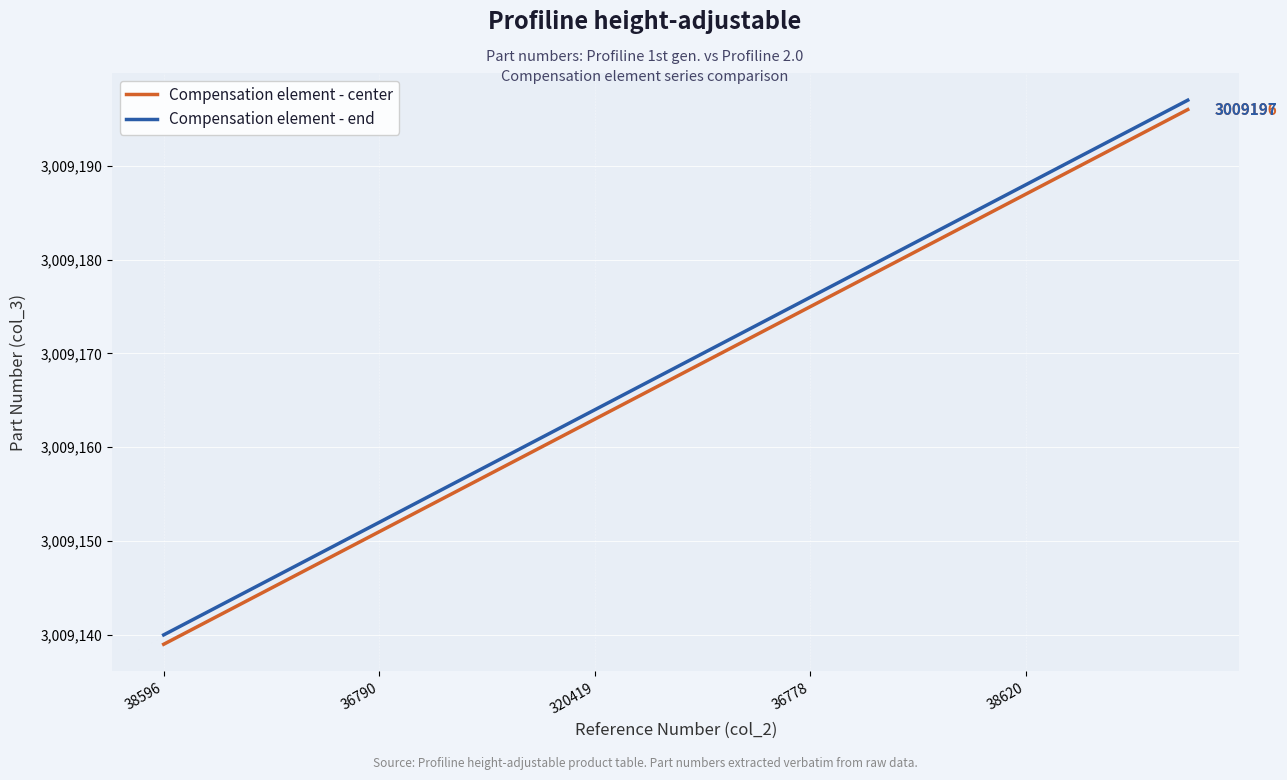

What is the difference between the maximum and minimum values in the Compensation element - center series?

57